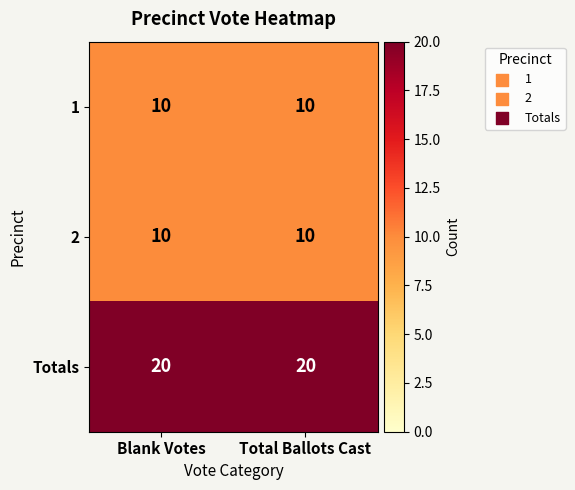

What is the total value across all series at Total Ballots Cast?

40